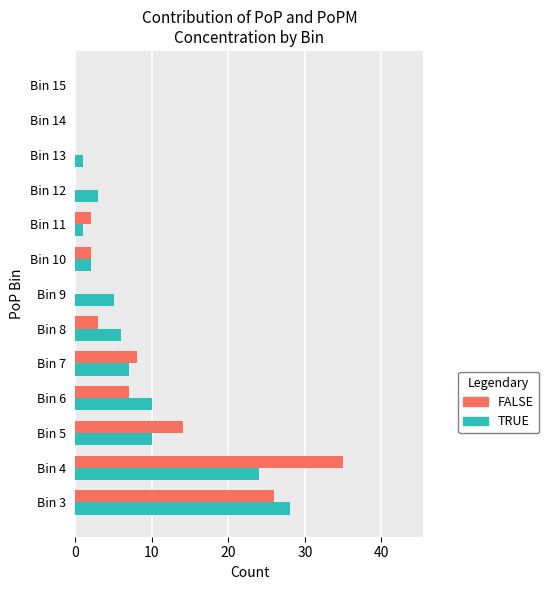

At which label is FALSE closest to 17?

Bin 5